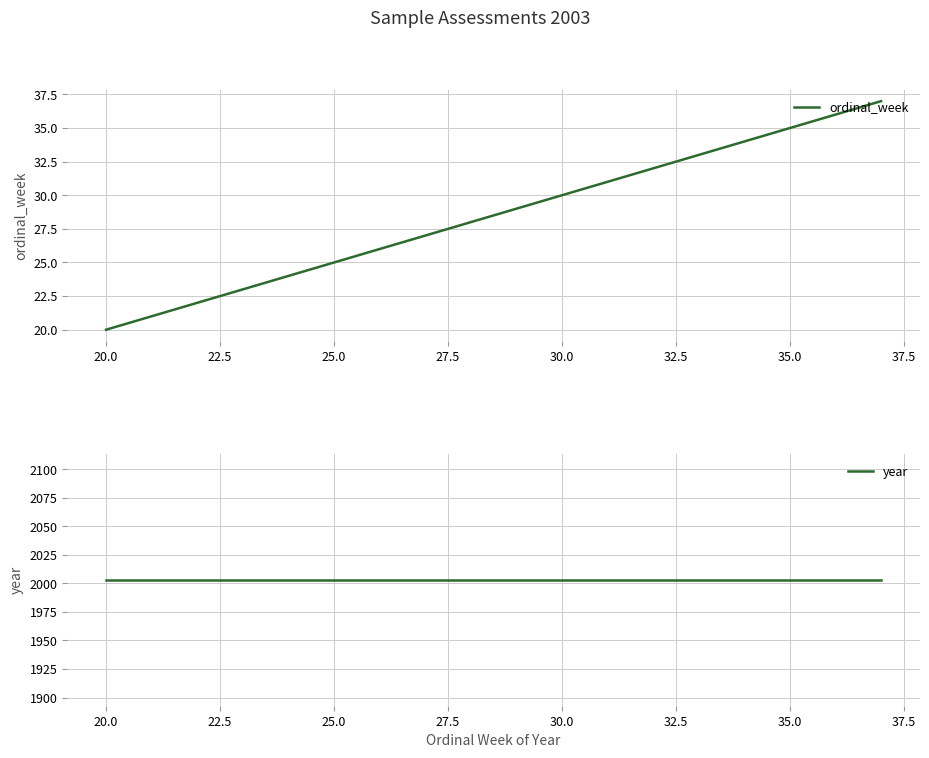

True or false: ordinal_week has more than 0 points higher than both neighbors.

False